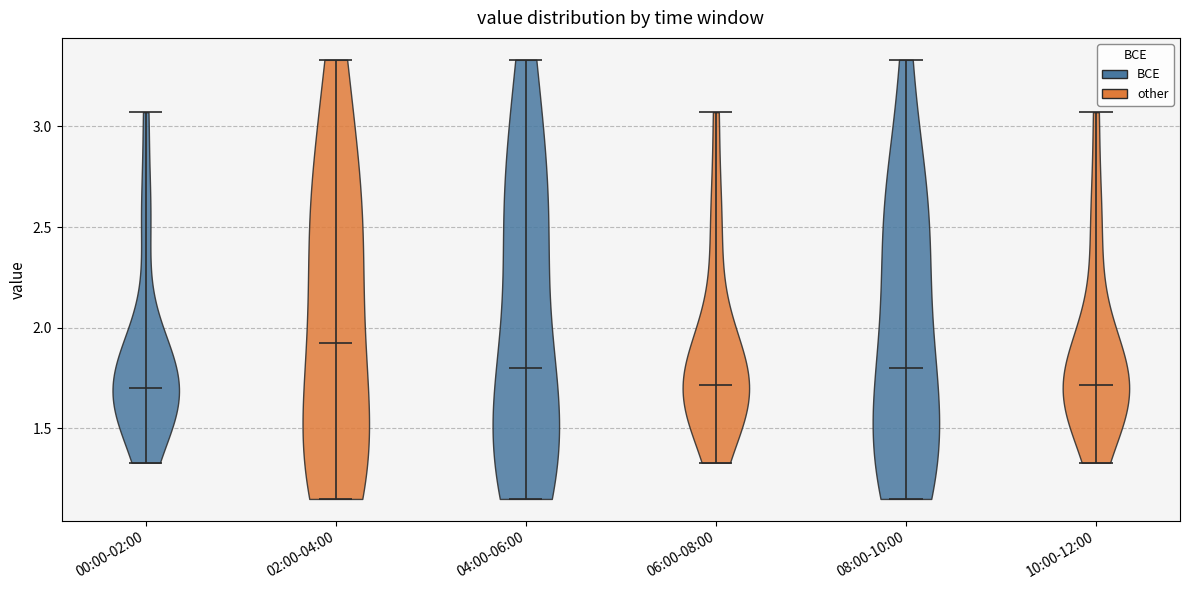

Reading left to right, read every violin against the y-axis: where its median line is, and the lowest and highest points it reaches. The values are not printed on the chart, so give them approximately, as read against the axis.

00:00-02:00: median line 1.70, lowest point 1.35, highest point 3.05
02:00-04:00: median line 1.95, lowest point 1.15, highest point 3.35
04:00-06:00: median line 1.80, lowest point 1.15, highest point 3.35
06:00-08:00: median line 1.70, lowest point 1.35, highest point 3.05
08:00-10:00: median line 1.80, lowest point 1.15, highest point 3.35
10:00-12:00: median line 1.70, lowest point 1.35, highest point 3.05